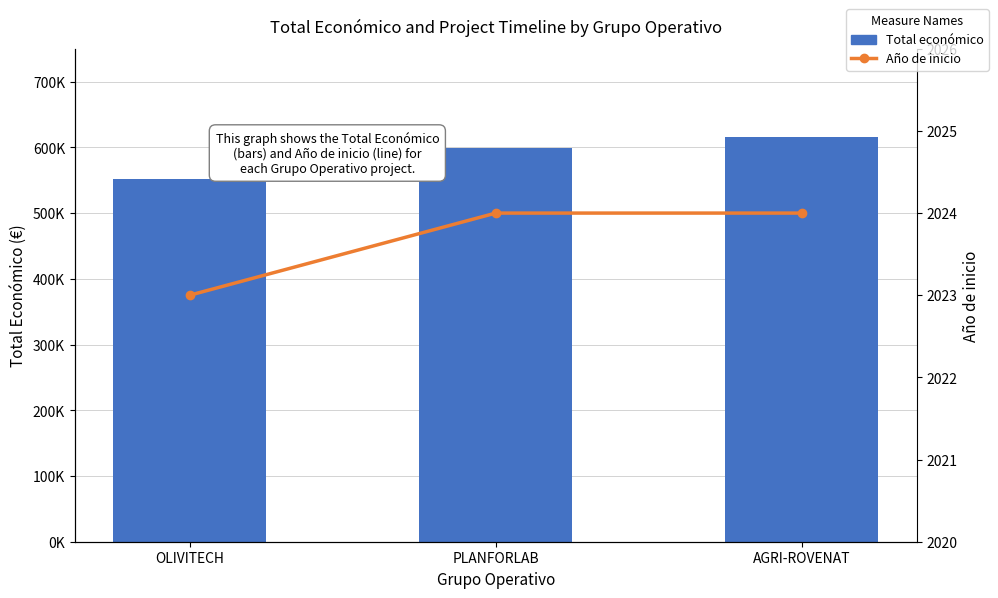

What is the greatest value displayed?

615375